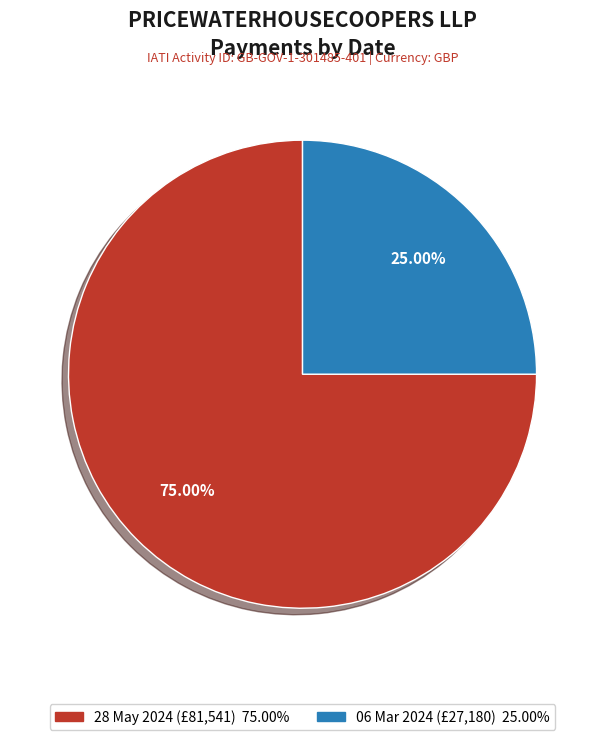

Which has a higher value, 06 Mar 2024 or 28 May 2024?

28 May 2024